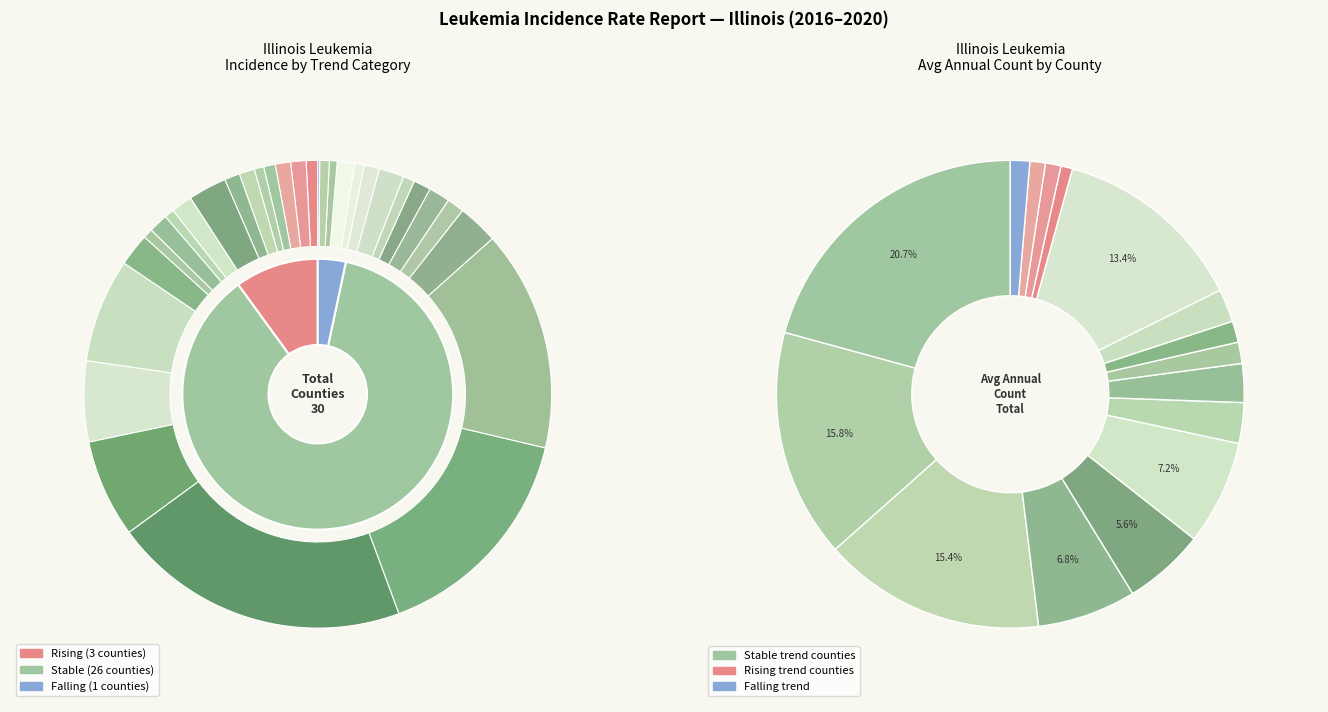

True or false: falling accounts for 1% of the total.

False